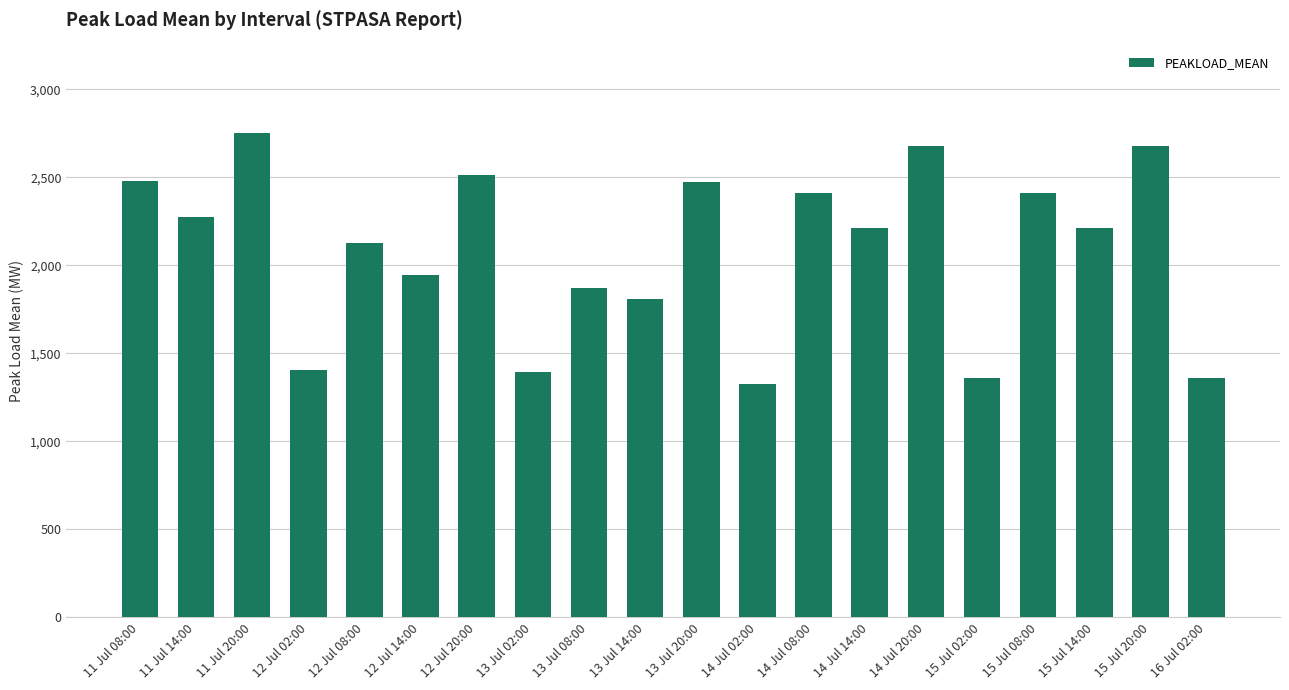

What is the approximate value at 12 Jul 14:00?

1946